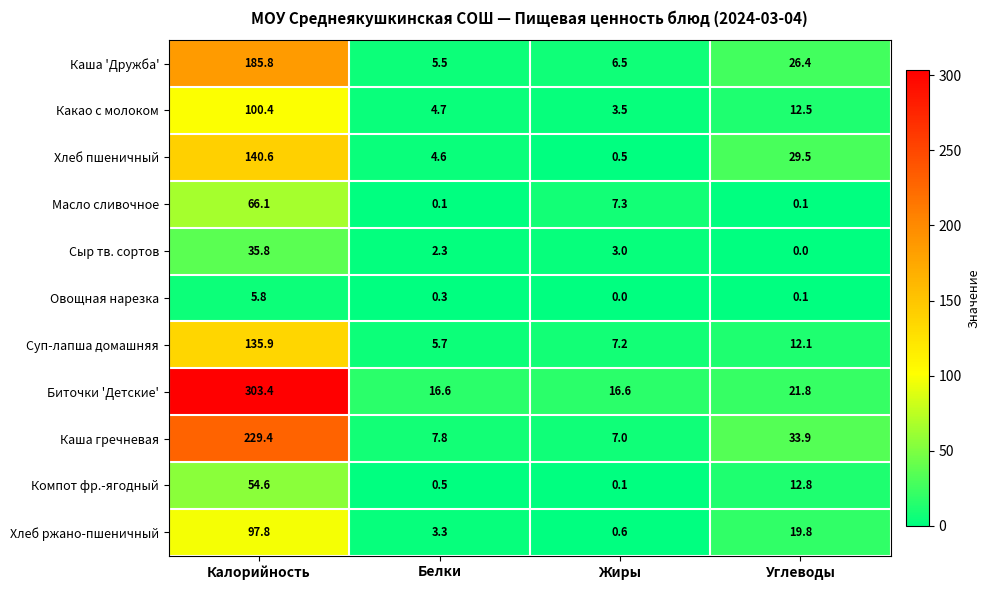

Rank the series by their maximum value, from lowest to highest.

Овощная нарезка, Сыр тв. сортов, Компот фр.-ягодный, Масло сливочное, Хлеб ржано-пшеничный, Какао с молоком, Суп-лапша домашняя, Хлеб пшеничный, Каша 'Дружба', Каша гречневая, Биточки 'Детские'